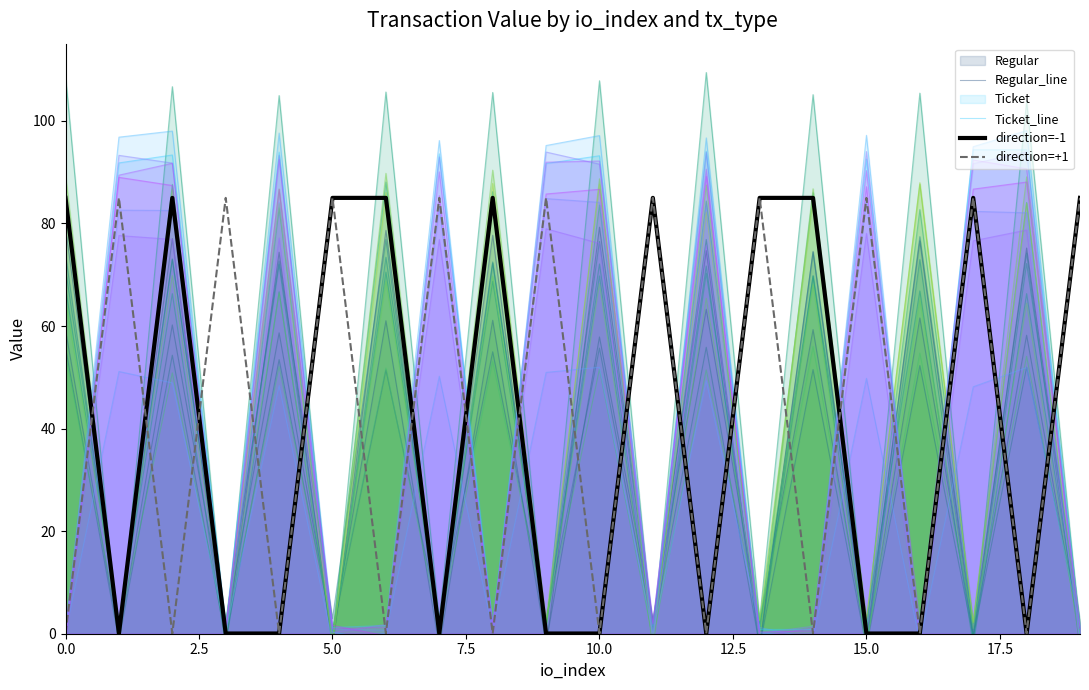

What position from the right is 14?

6